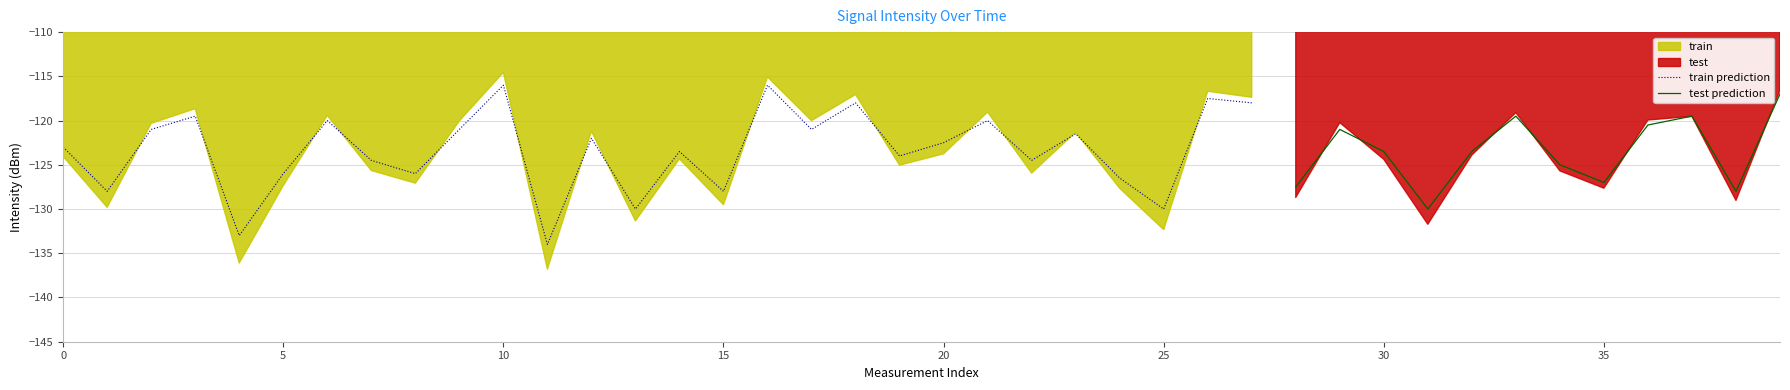

True or false: intensity_smooth and intensity(dBm) cross at least once.

True